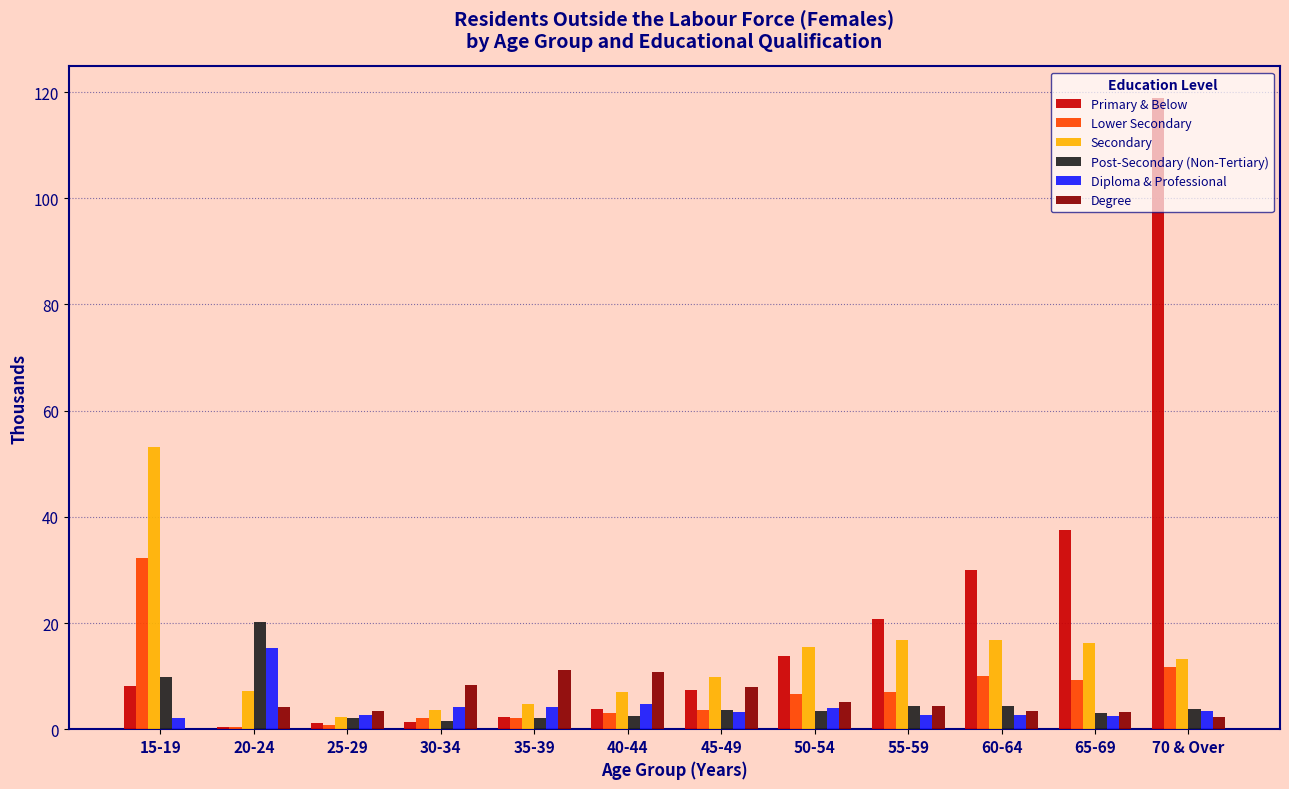

Which series has the largest total across all categories?

Primary & Below